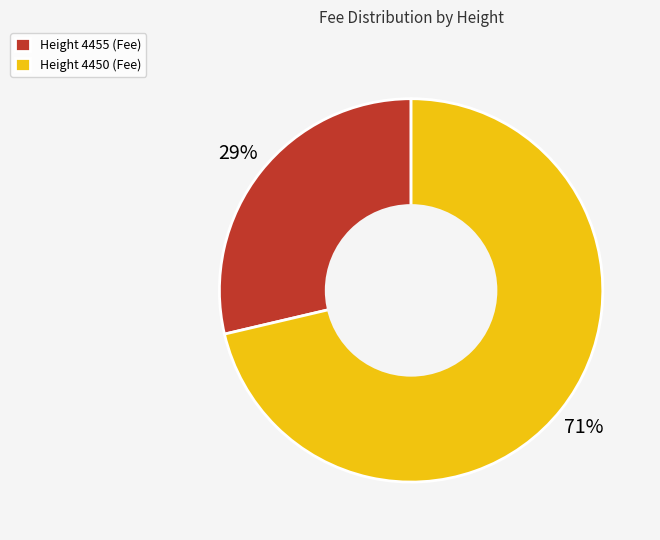

Which category has the smallest portion of the pie?

Height 4455 (Fee)